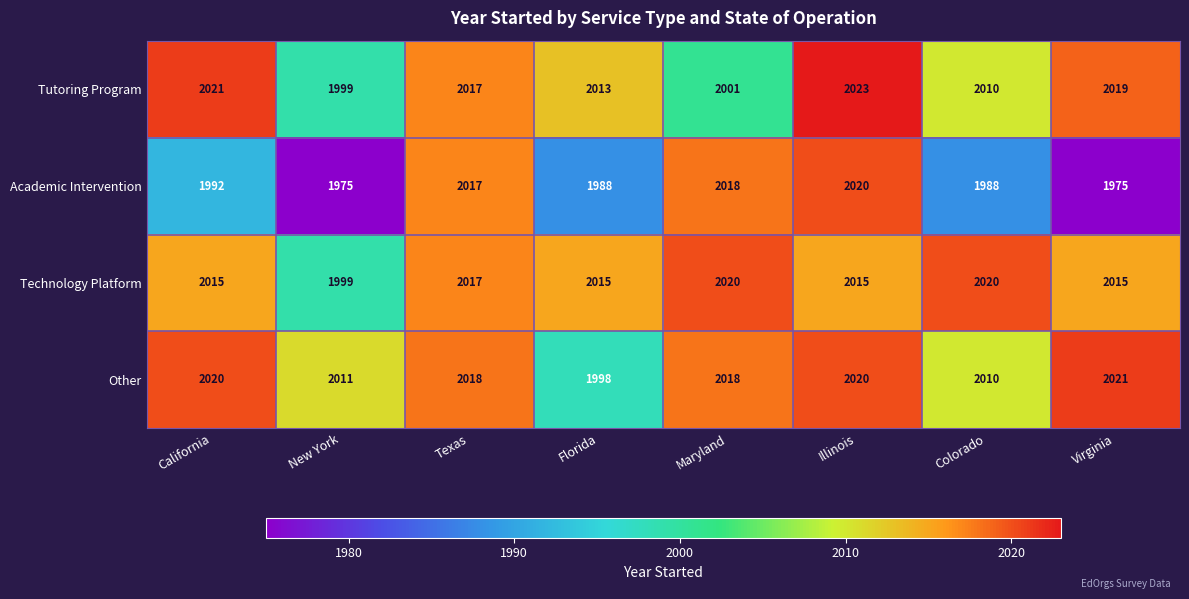

Which series has the largest range (max minus min)?

Academic Intervention